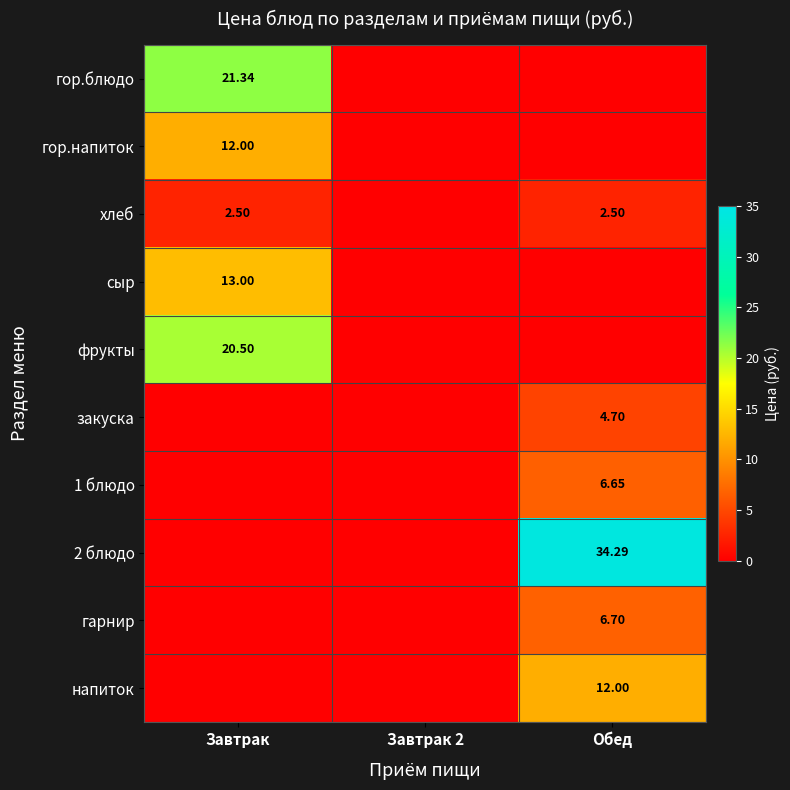

Is the value of гарнир at Обед greater than the value of напиток at Обед?

No